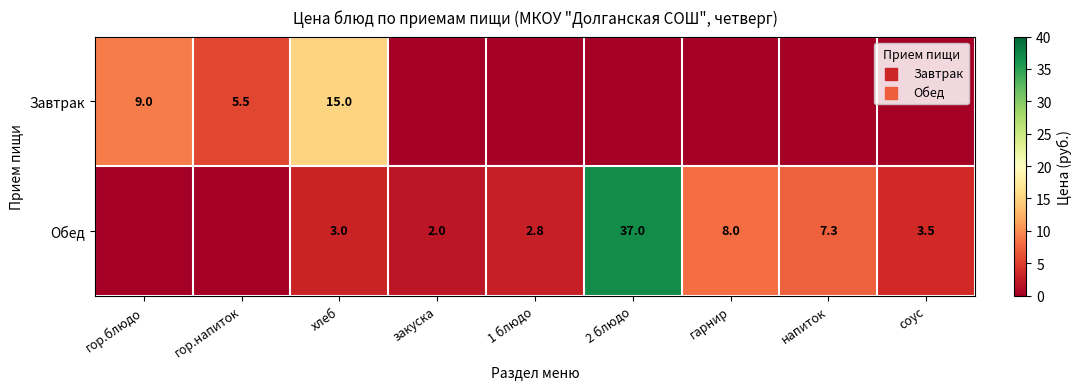

Is it true that Завтрак equals 9.0 at гор.блюдо?

True